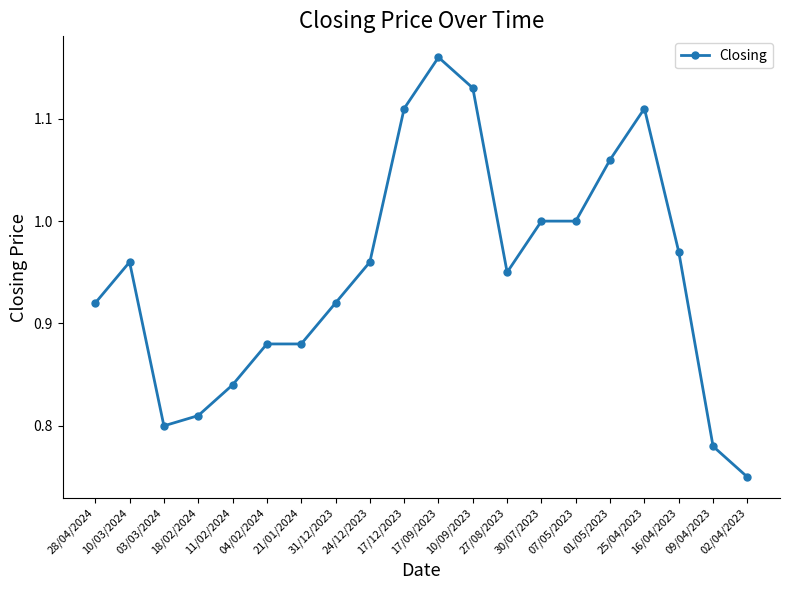

What is the sum of the values at 27/08/2023 and 03/03/2024?

1.8